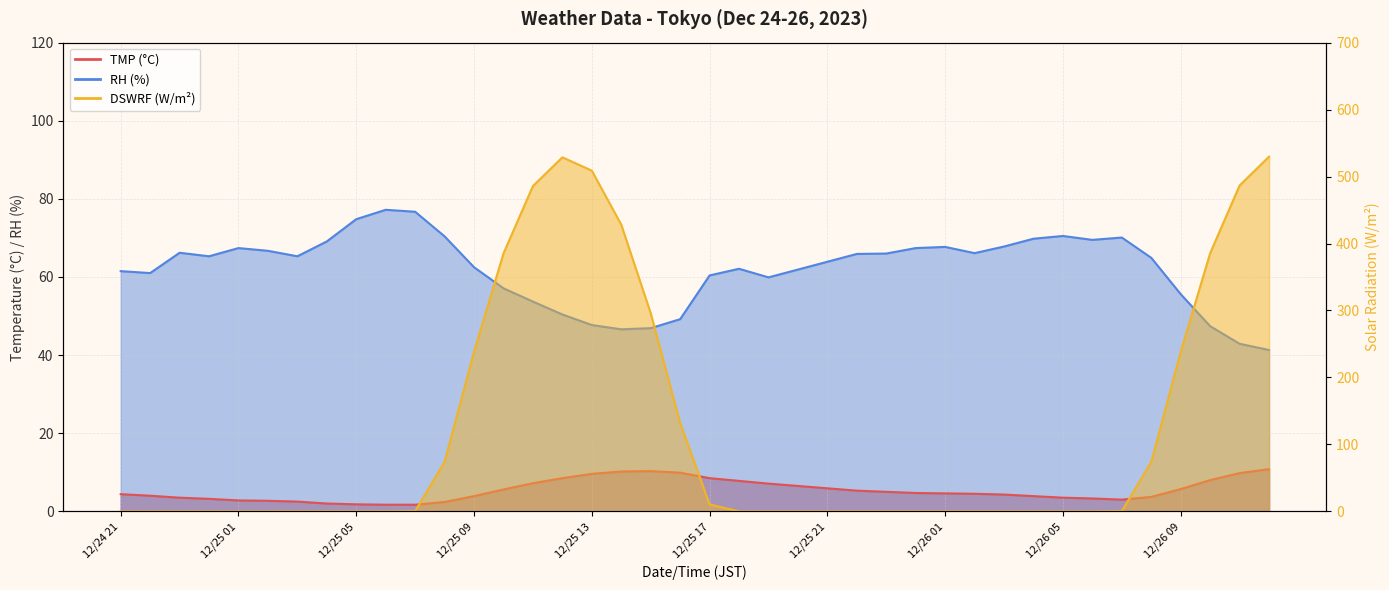

What are all the series names shown in the legend?

TMP, RH, DSWRF